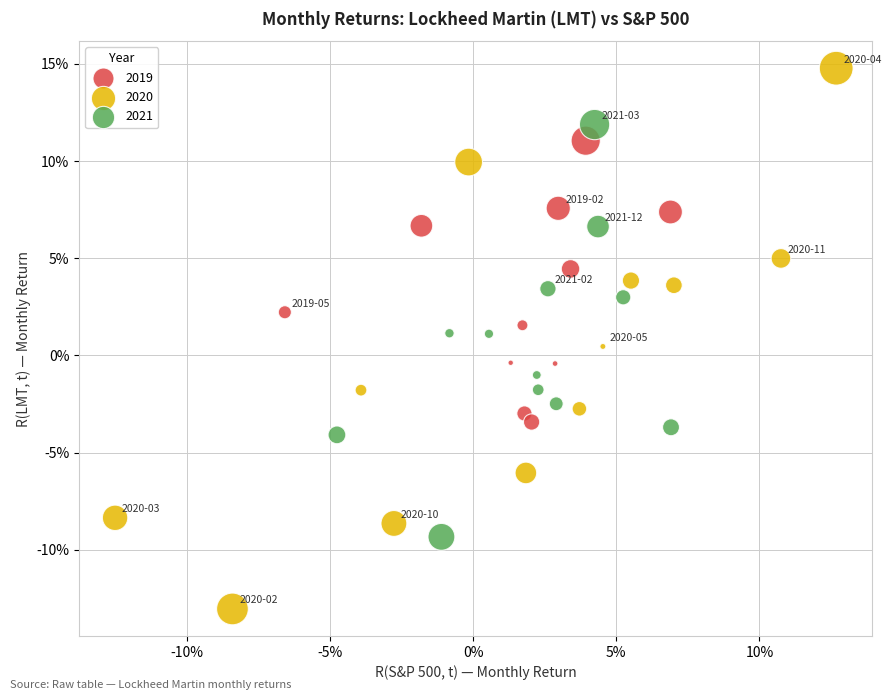

What are all the series names shown in the legend?

2019, 2020, 2021